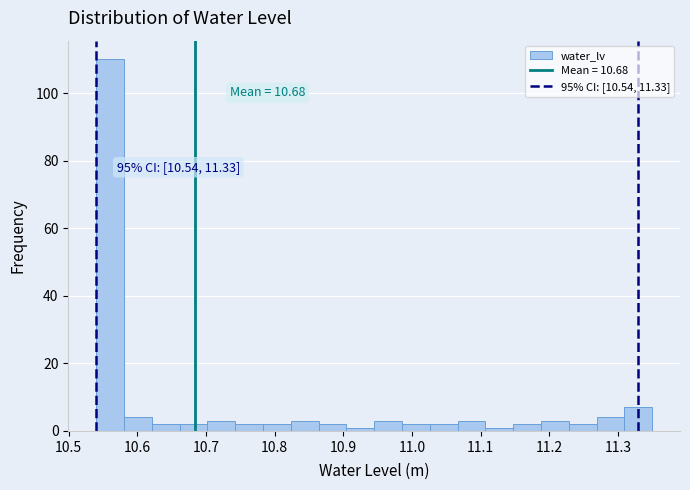

Which range on the x-axis has the tallest bar?

10.54 to 10.58